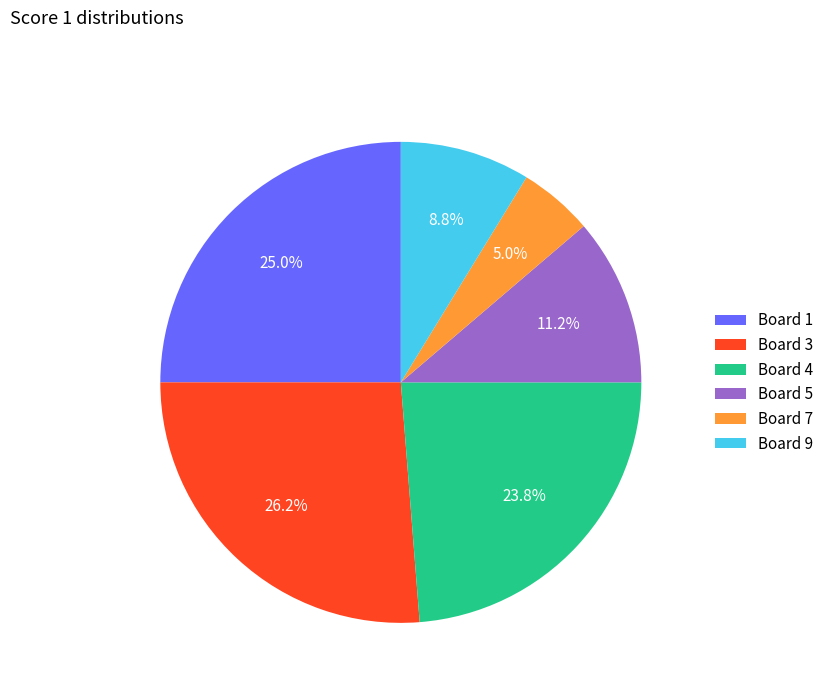

True or false: Board 1 accounts for 13% of the total.

False